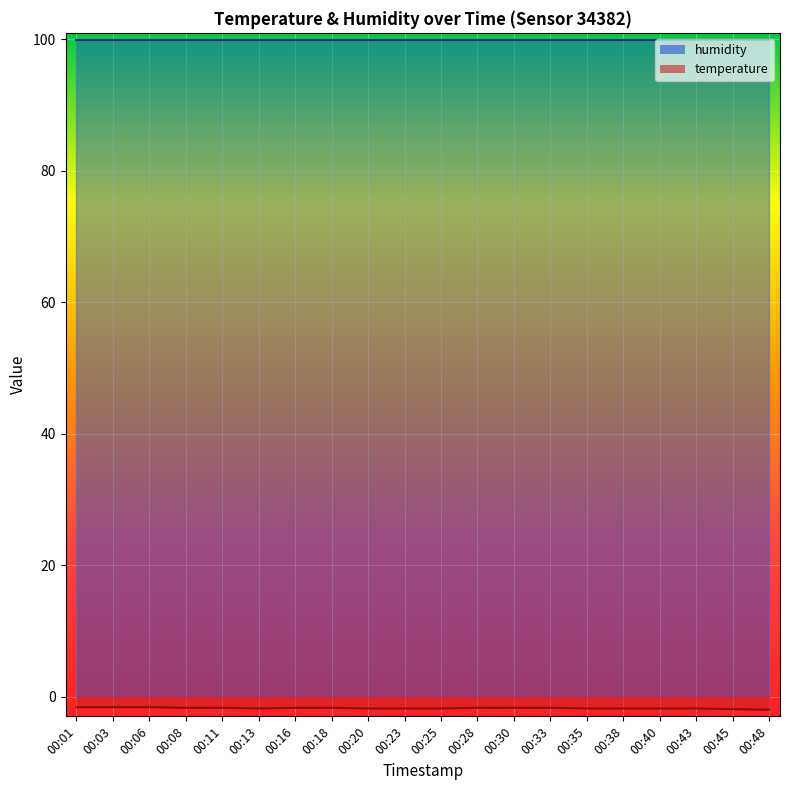

True or false: the data shows -3.1 at 00:35.

False